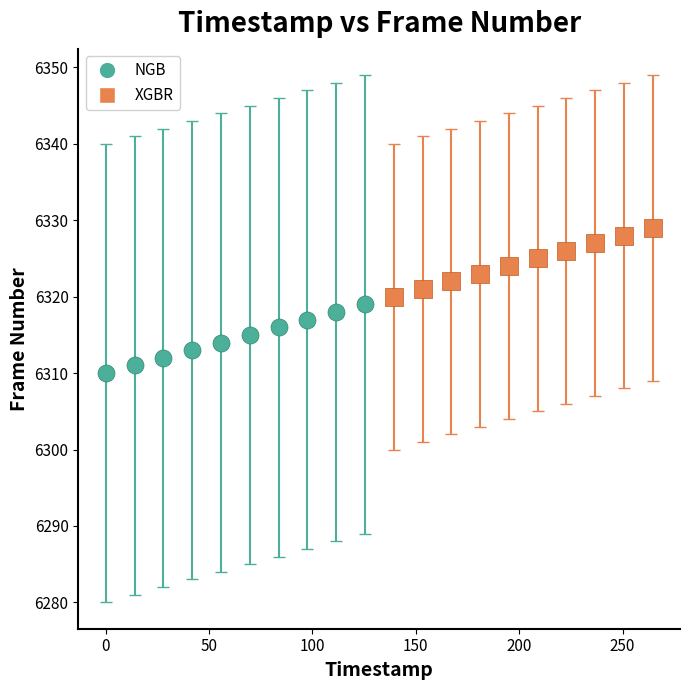

What are all the series names shown in the legend?

NGB, XGBR